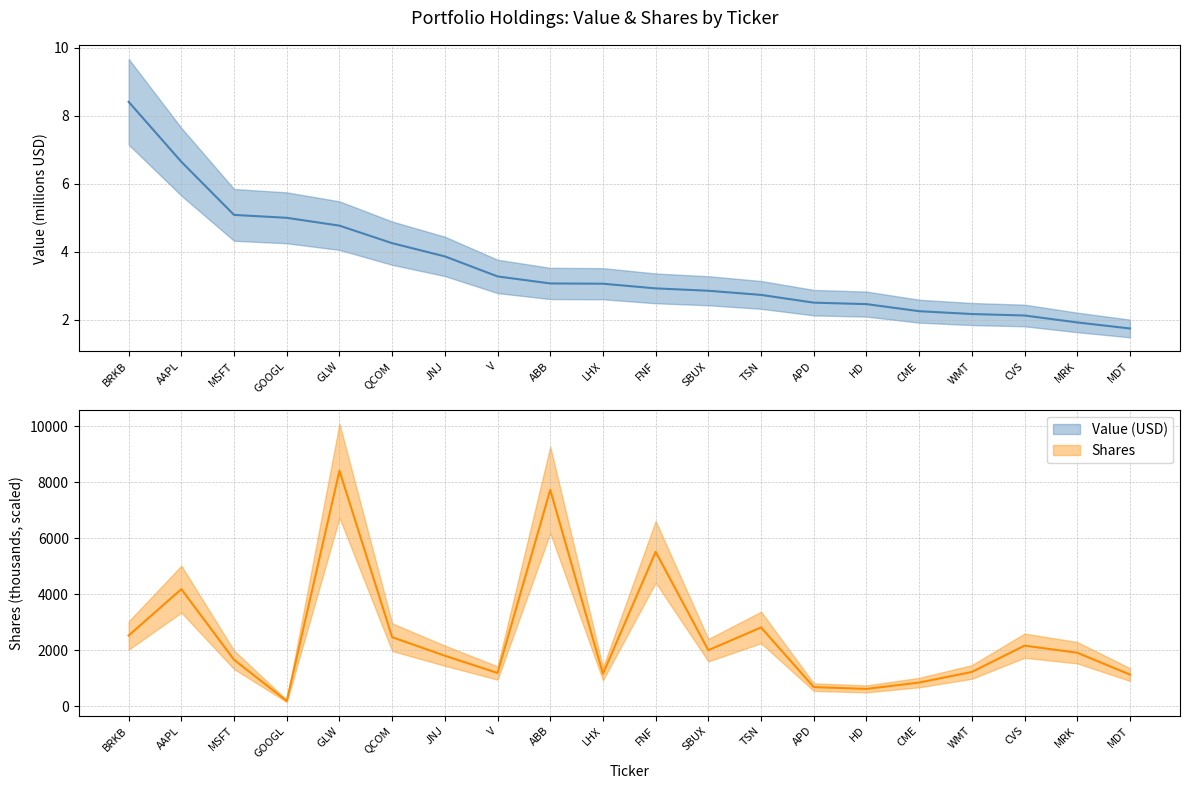

How many interior local valleys does the Shares (scaled) series have?

5